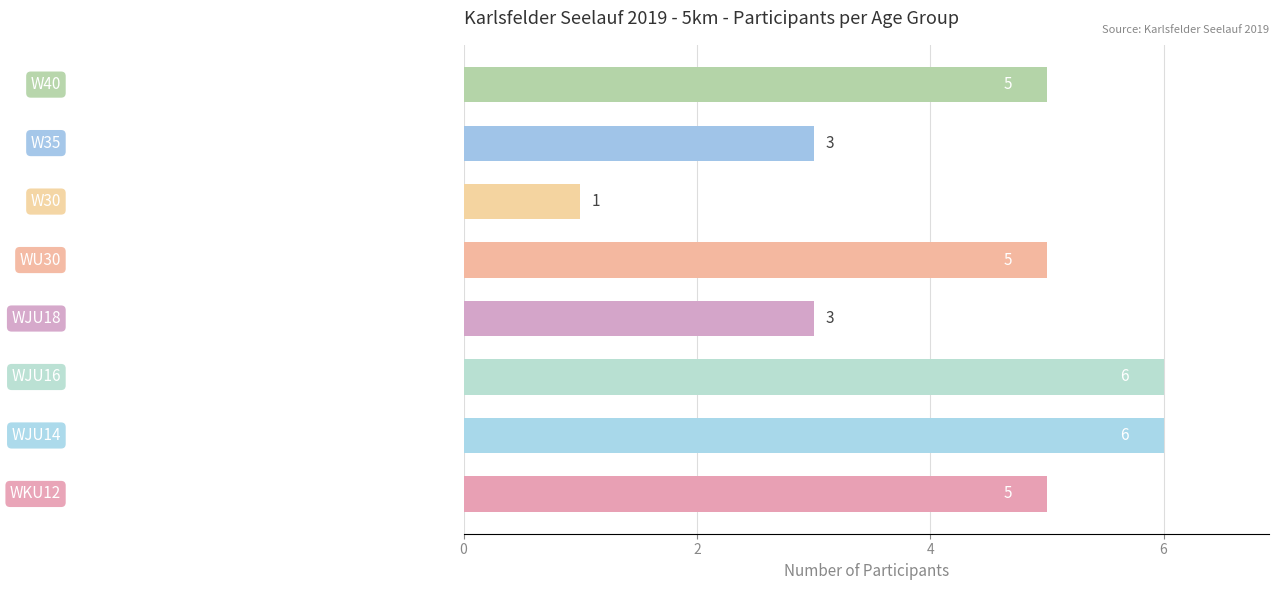

What is the sum of all values?

34